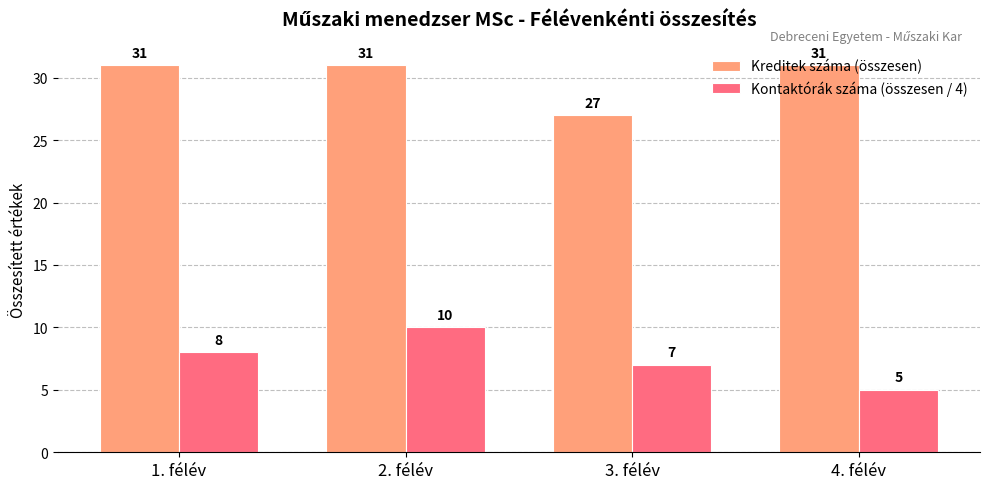

What is the greatest value displayed?

31